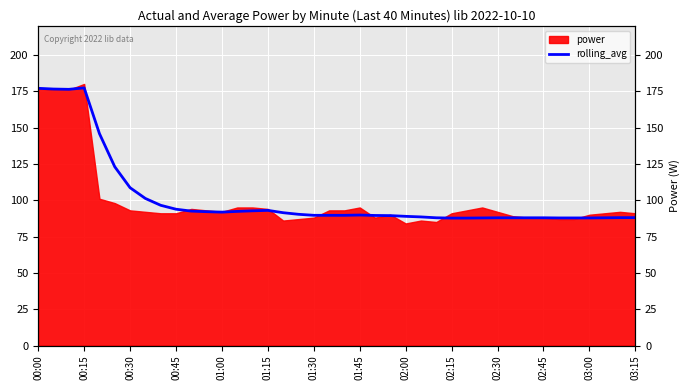

True or false: the data has more than 1 interior local peaks.

True